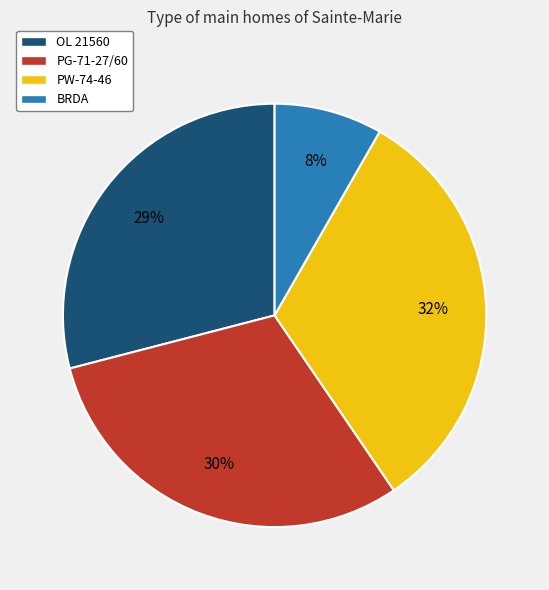

Which has a higher value, PG-71-27/60 or PW-74-46?

PW-74-46